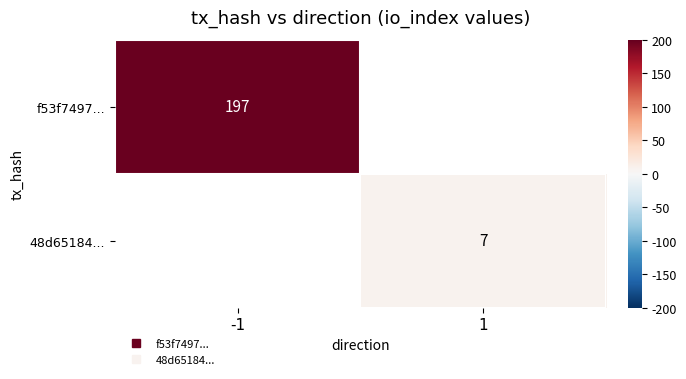

Is the value of 48d65184... at -1 greater than the value of f53f7497... at -1?

No